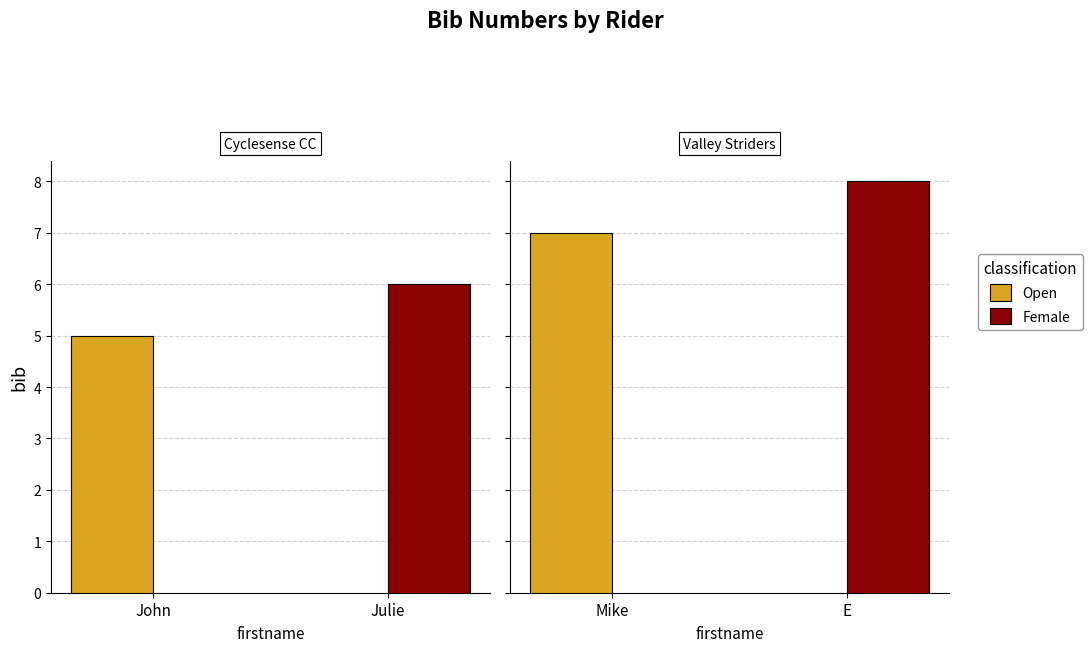

Between E and Mike, which is larger?

E